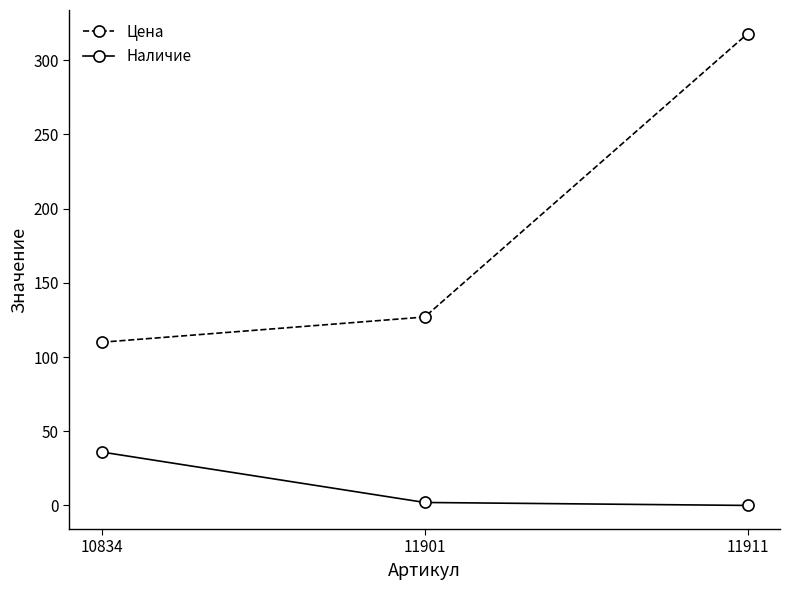

At 11911, list the series in order from largest to smallest.

Цена, Наличие